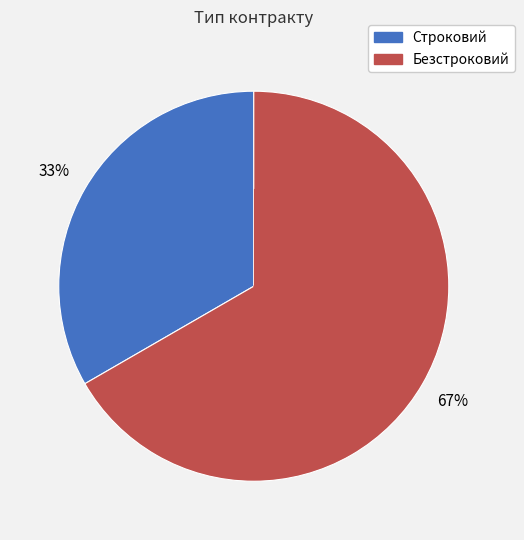

Is Безстроковий the majority of the pie?

Yes